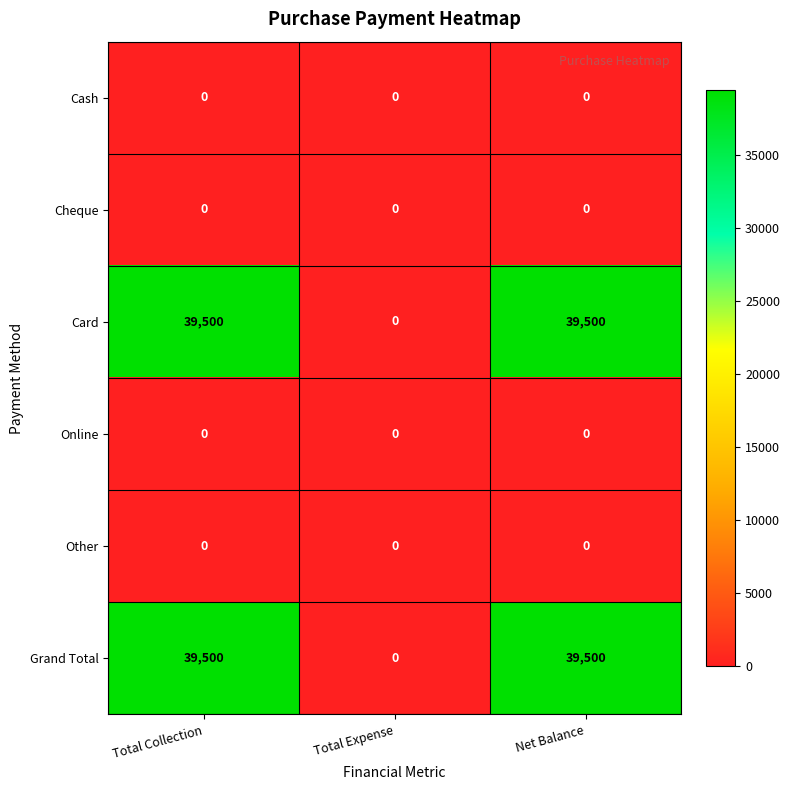

What is the maximum value shown in the chart?

39500